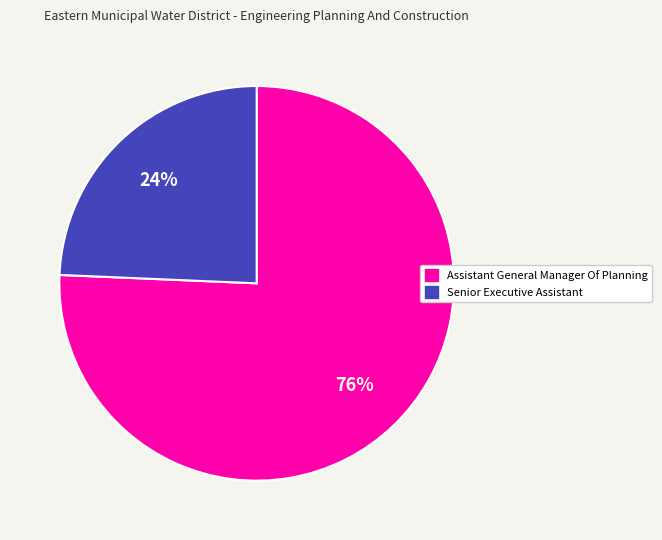

Which category accounts for the majority?

Assistant General Manager Of Planning